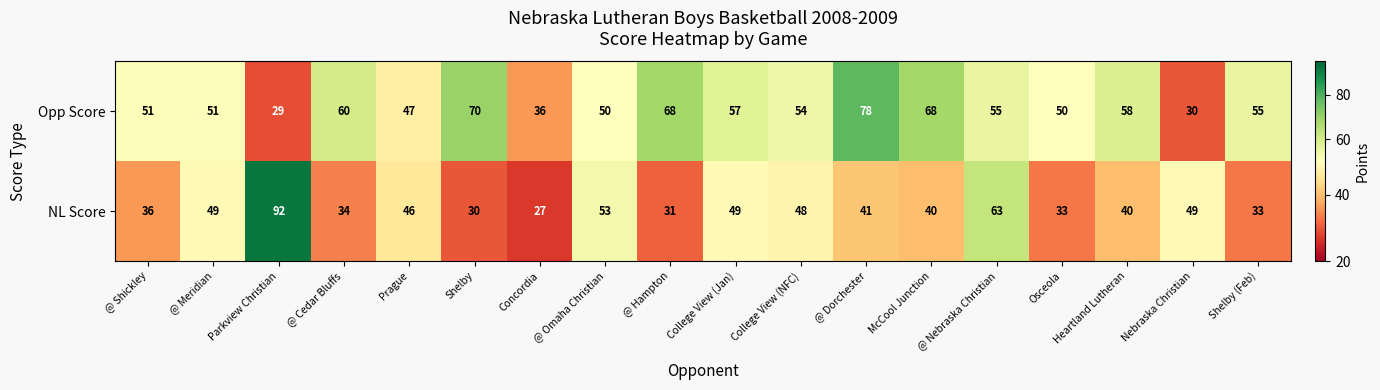

What is the sum of the NL Score values at @ Dorchester and @ Cedar Bluffs?

75